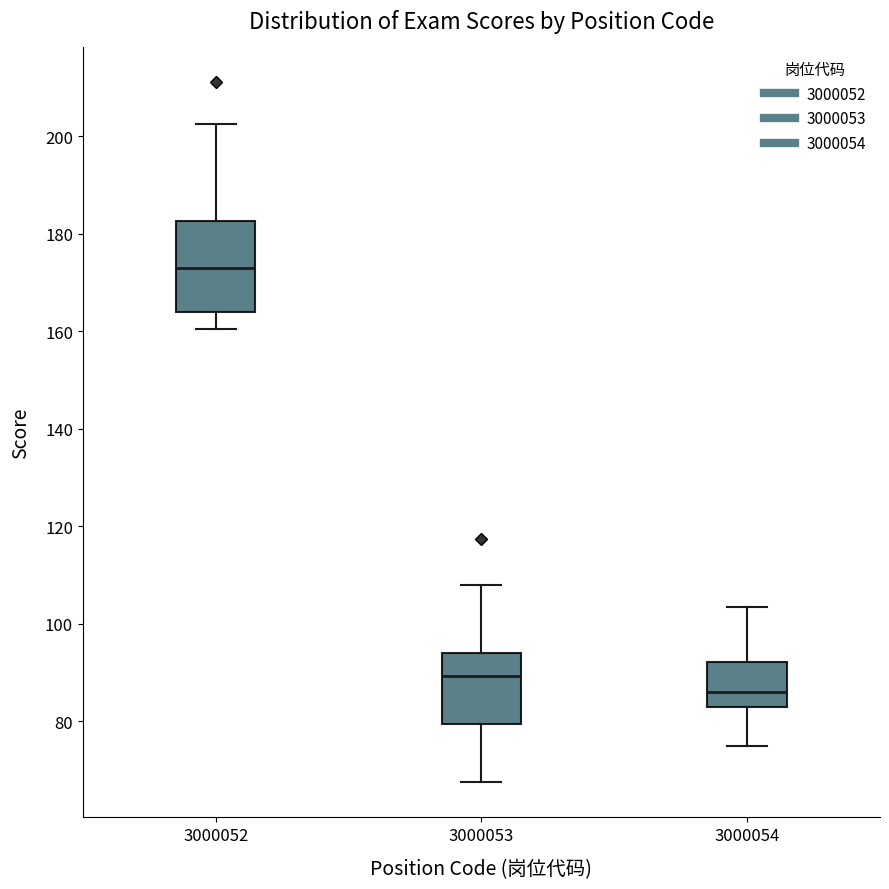

Which box is the tallest, from its lower edge to its upper edge?

3000052